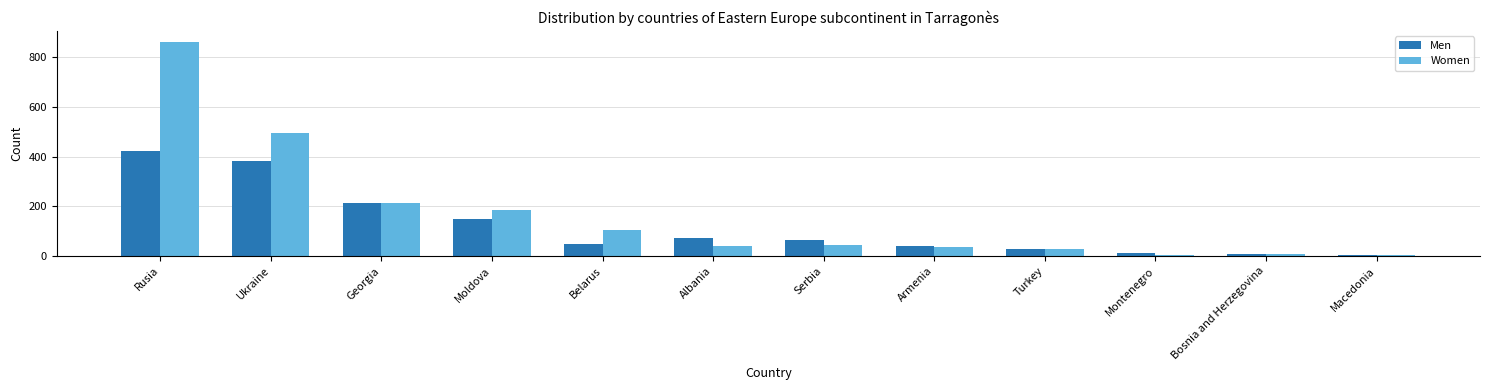

The Women series shows 185 at Moldova. True or false?

True